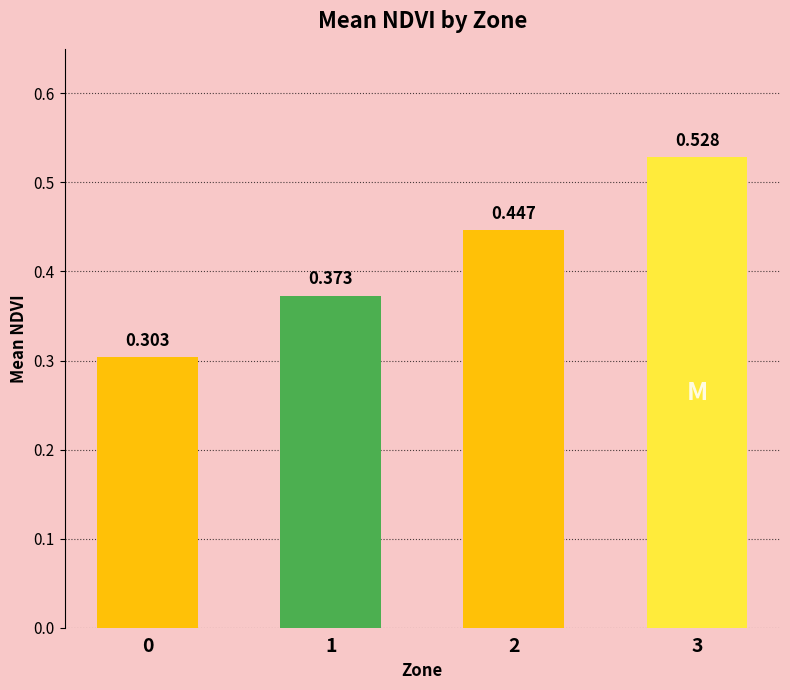

What is the maximum value shown in the chart?

0.5